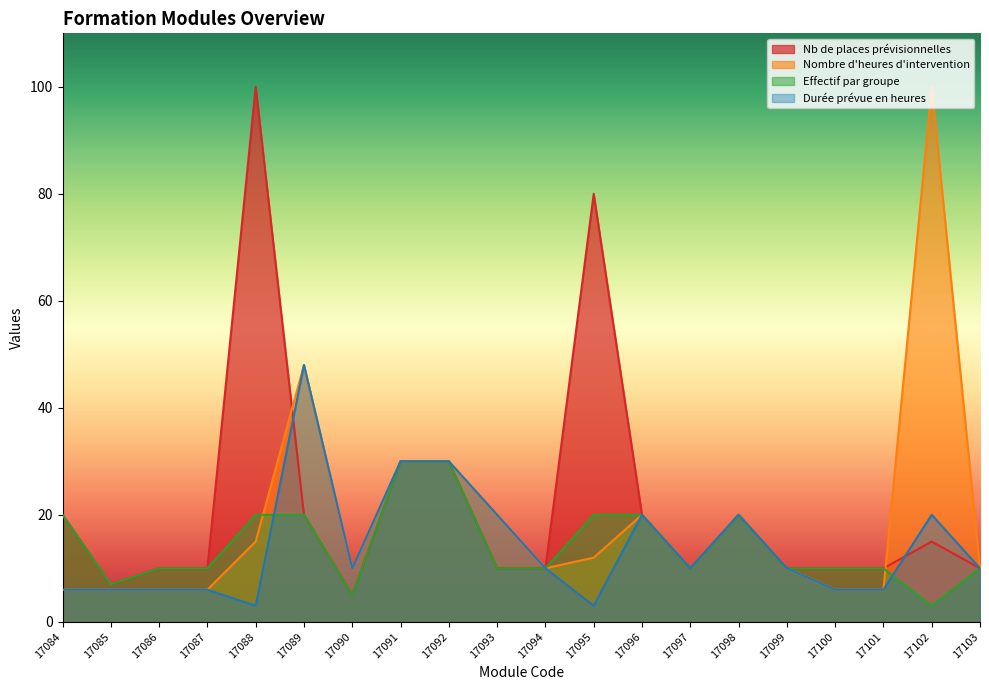

Between 17085 and 17088, which series saw the biggest shift?

Nb de places prévisionnelles